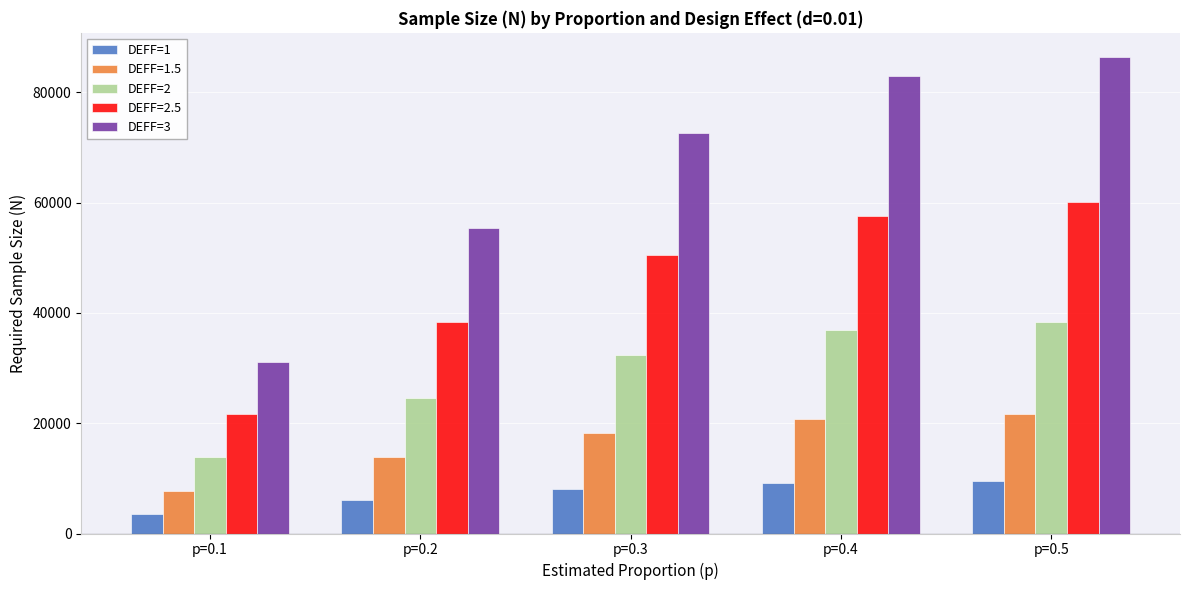

Reading left to right, what are all the values shown in this chart?

DEFF=1: 3457.4	6146.6	8067.4	9219.8	9604.0
DEFF=1.5: 7779.2	13829.8	18151.6	20744.6	21609.0
DEFF=2: 13829.8	24586.2	32269.4	36879.4	38416.0
DEFF=2.5: 21609.0	38416.0	50421.0	57624.0	60025.0
DEFF=3: 31117.0	55319.0	72606.2	82978.6	86436.0